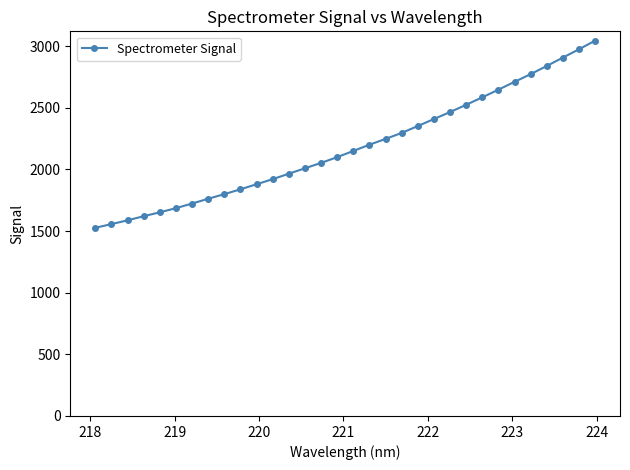

What is the value of the 9th point from the left?

1799.3